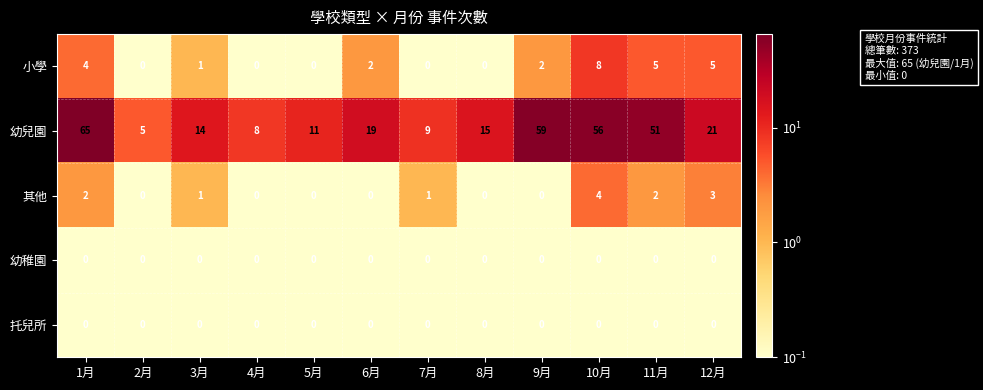

Where is 小學 nearest to the value 4?

1月